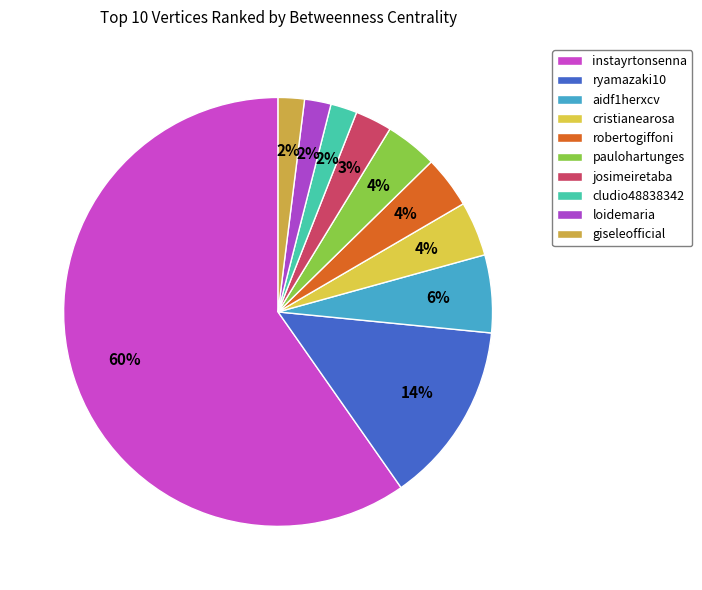

To the nearest percent, what is the difference between the loidemaria and josimeiretaba slice percentages?

1%